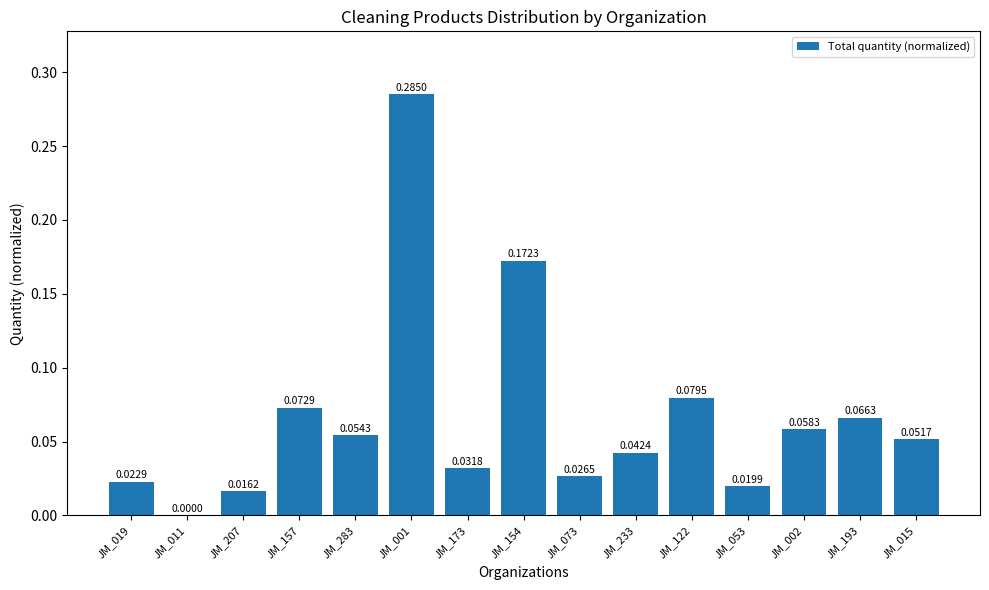

What is the sum of all values?

1.0